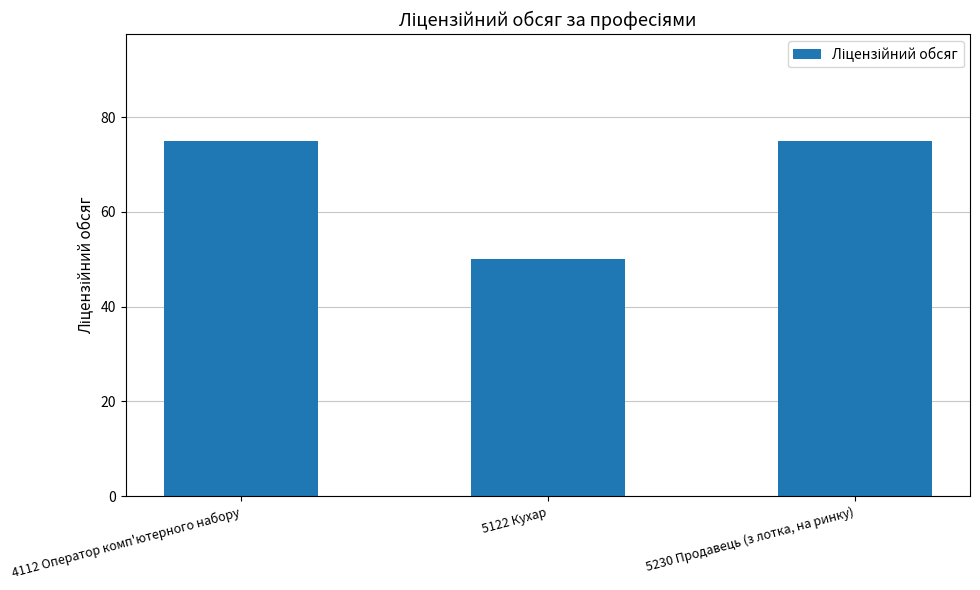

What is the smallest value displayed?

50